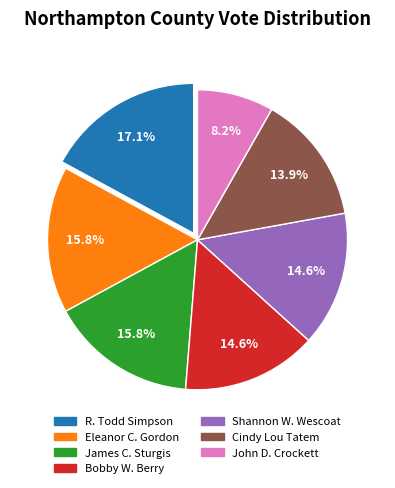

To the nearest percent, what is the average slice percentage?

14%